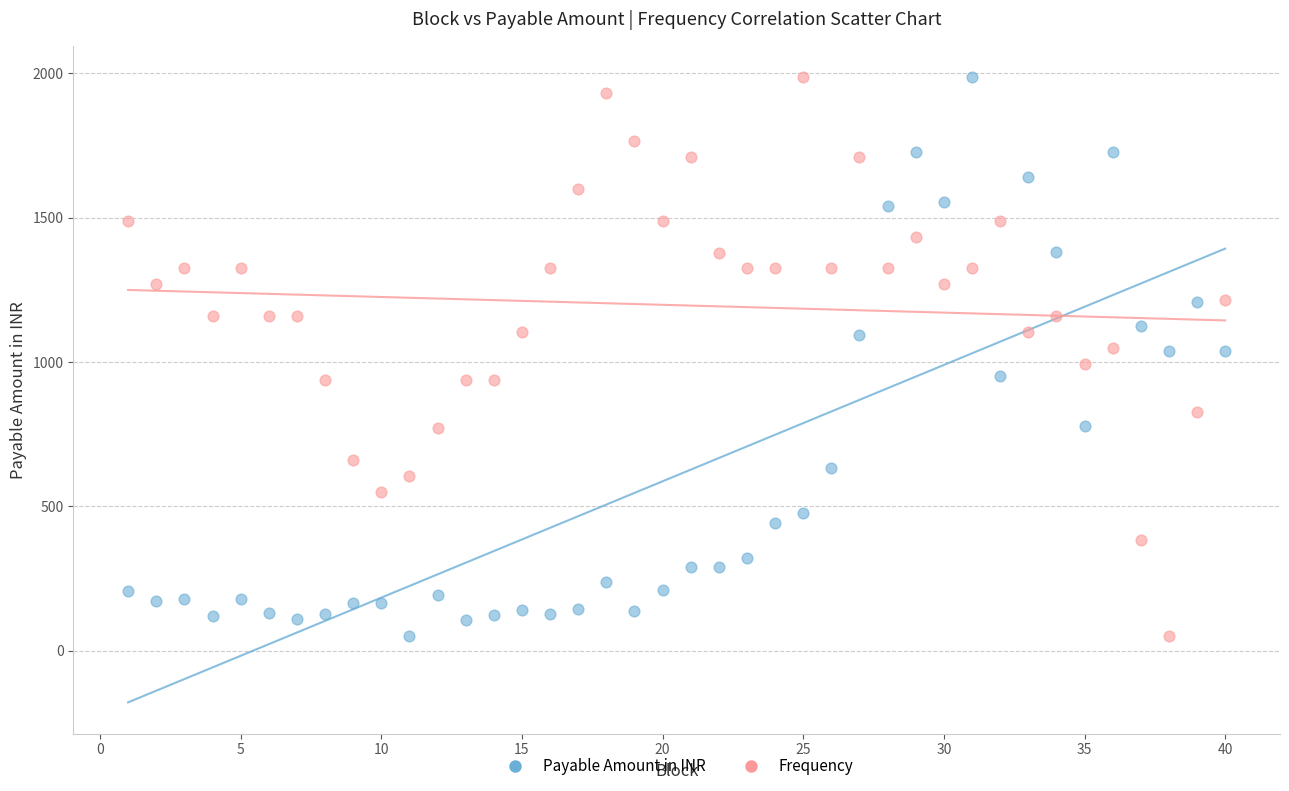

Across all data points, what is the range of X values (max minus min)?

39.0